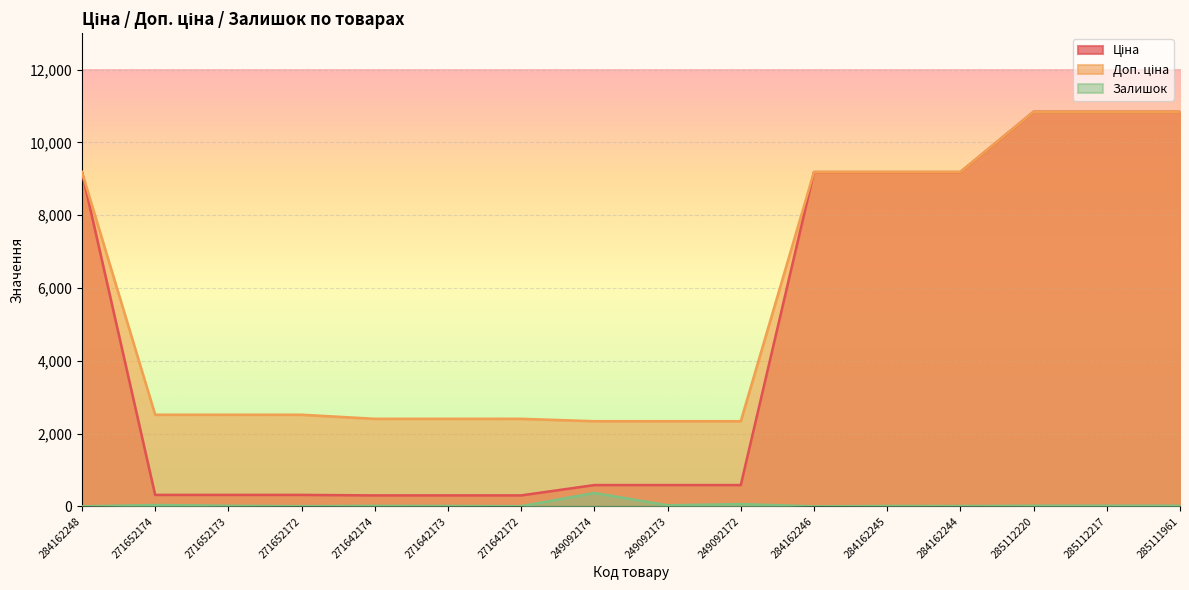

List the series in order of their overall mean, highest first.

Доп. ціна, Ціна, Залишок